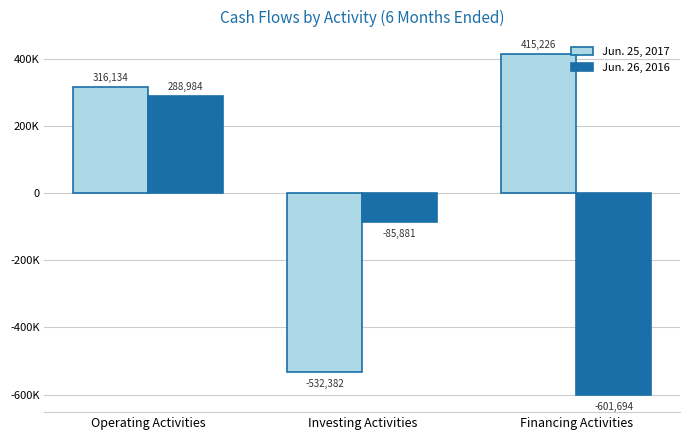

Reading left to right, extract all data points from this chart.

Jun. 25, 2017: 316134	-532382	415226
Jun. 26, 2016: 288984	-85881	-601694